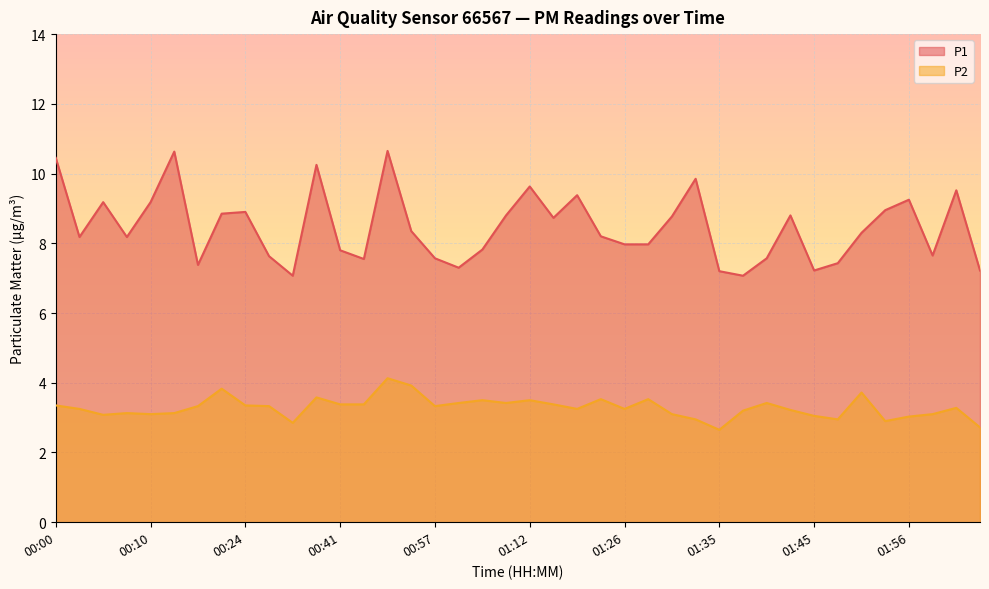

What is the value of the P2 point at the 22nd from the left?

3.4